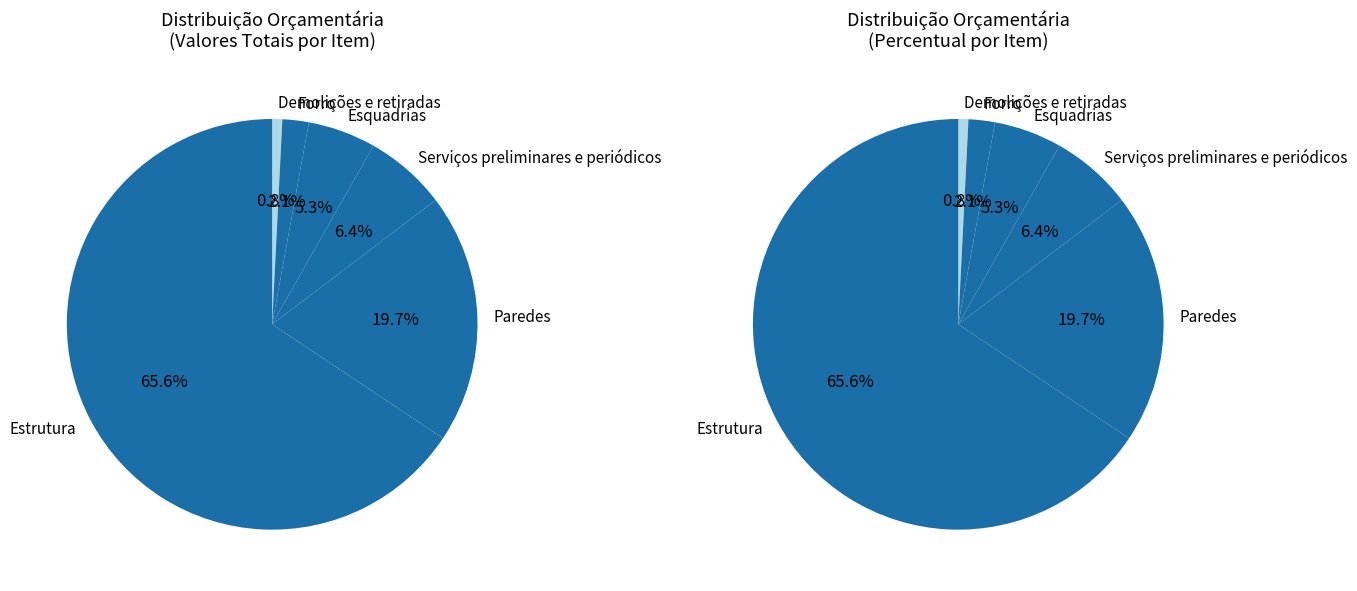

To the nearest percent, what is the difference between the largest and smallest slice percentages?

65%